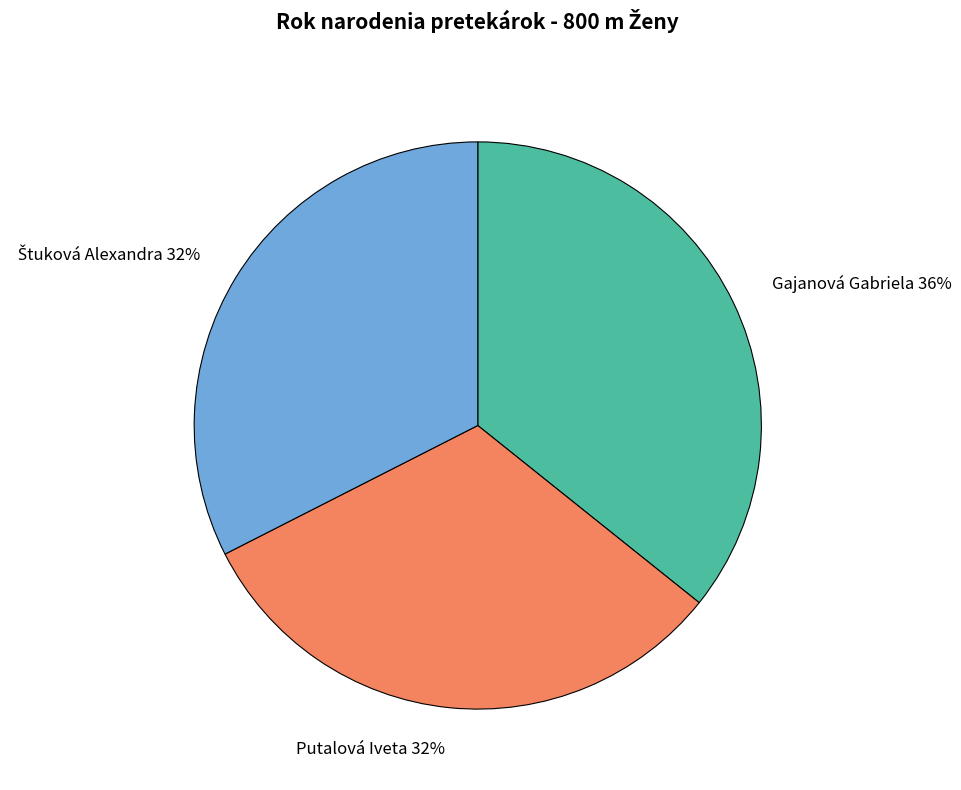

Combined, do Gajanová Gabriela and Putalová Iveta account for over 50%?

Yes